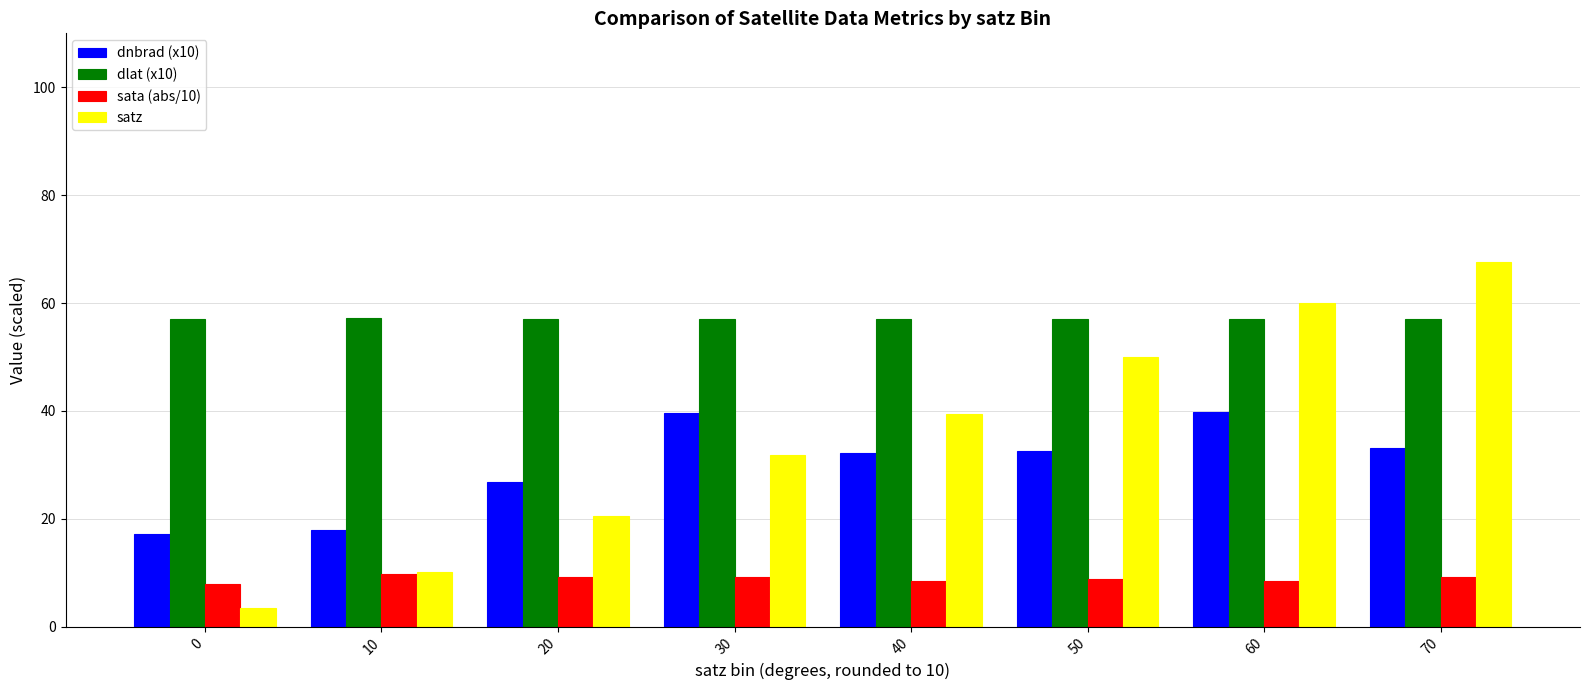

What is the spread (max minus min) of values at 10?

47.3